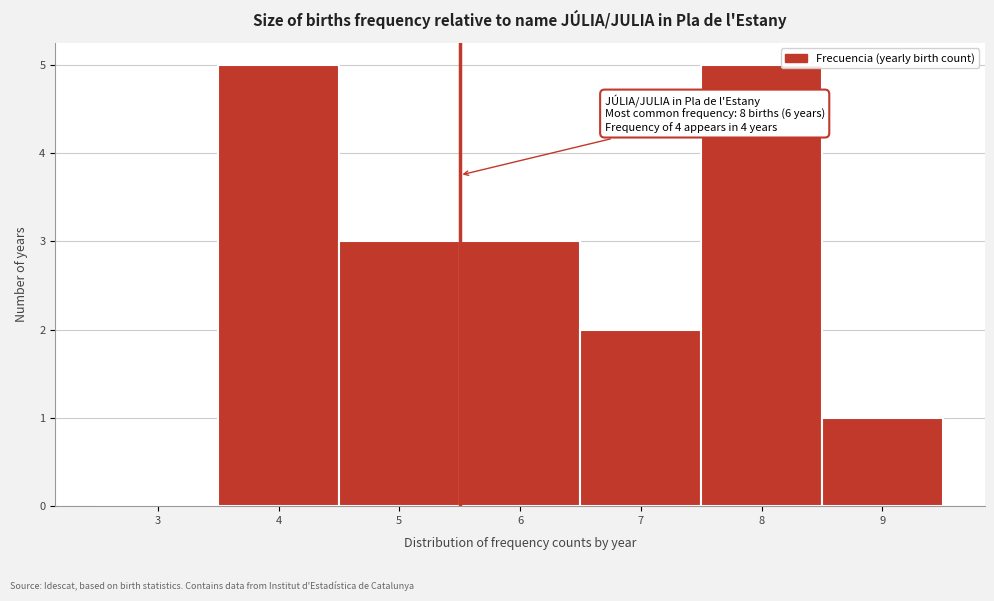

Reading right to left, what are all the values shown in this chart?

9=1	8=5	7=2	6=3	5=3	4=5	3=0